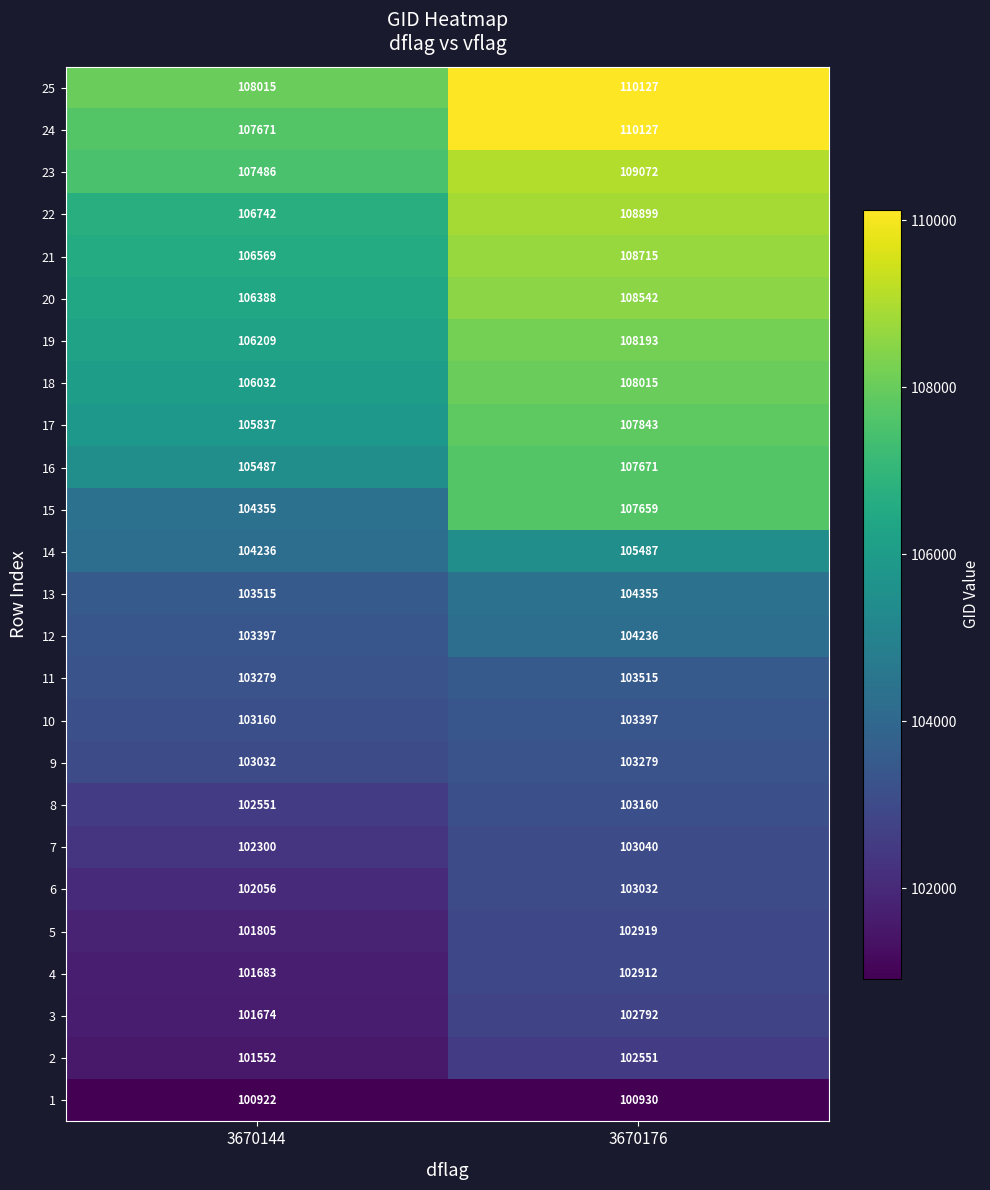

Rank the series at 3670144 from lowest to highest value.

1, 2, 3, 4, 5, 6, 7, 8, 9, 10, 11, 12, 13, 14, 15, 16, 17, 18, 19, 20, 21, 22, 23, 24, 25